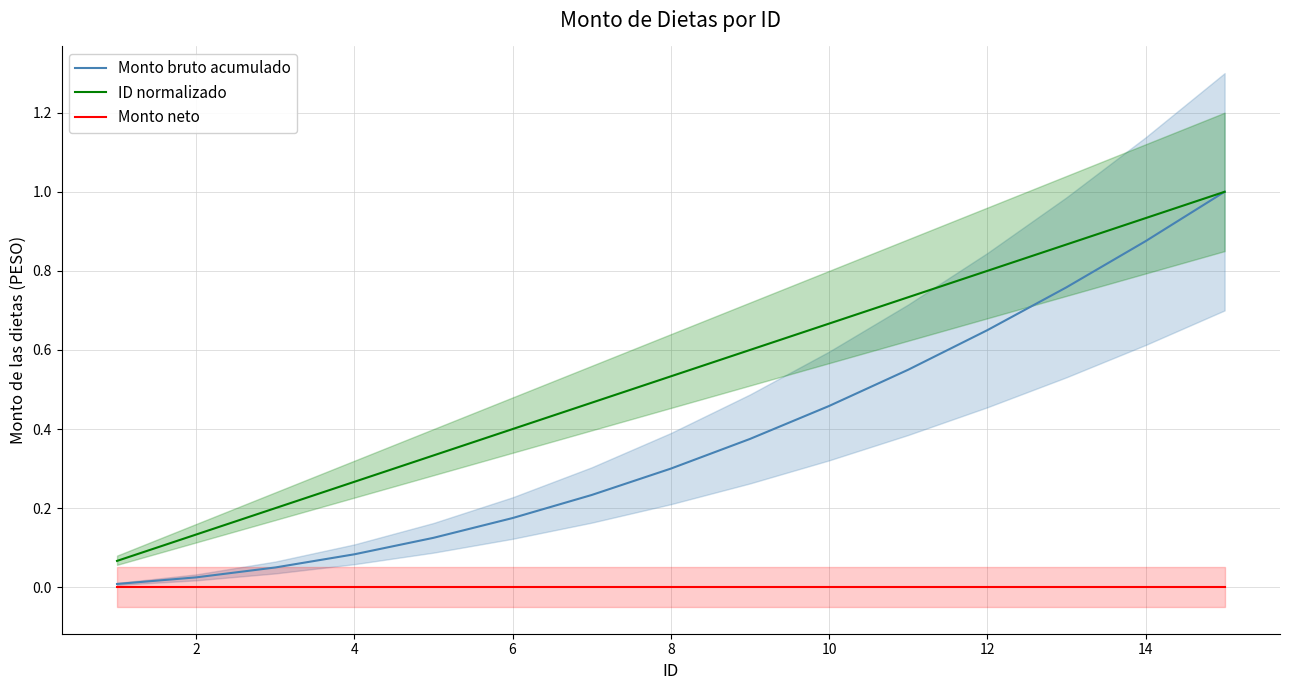

Does the chart have visible grid lines?

Yes